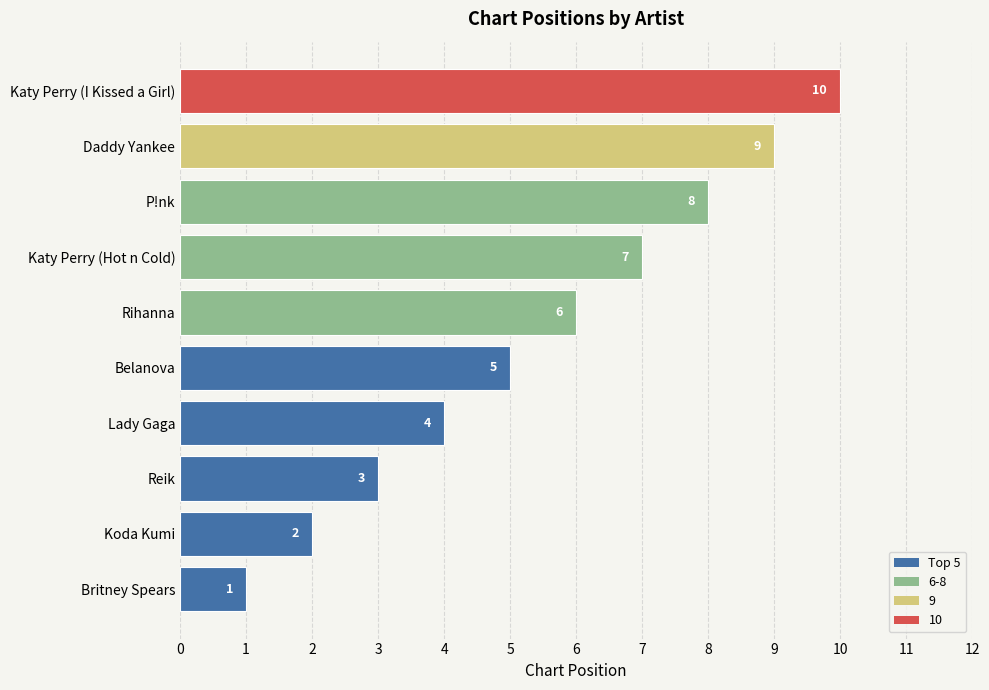

Between Belanova and Rihanna, which is larger?

Rihanna